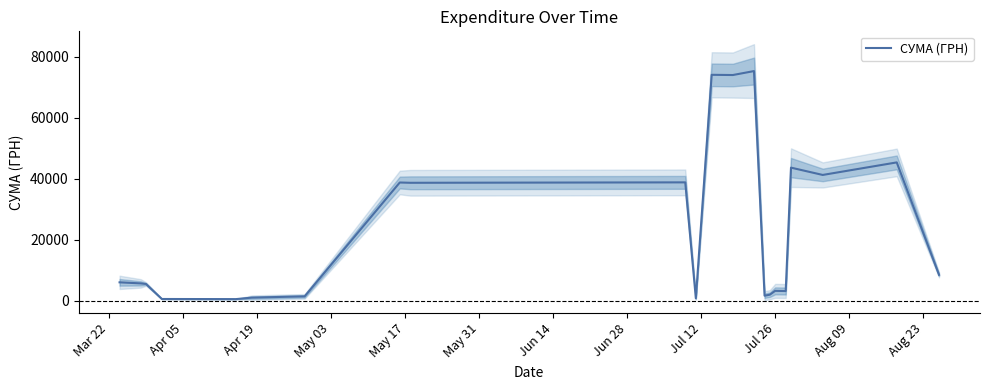

What is the maximum value for СУМА (ГРН)?

75376.8